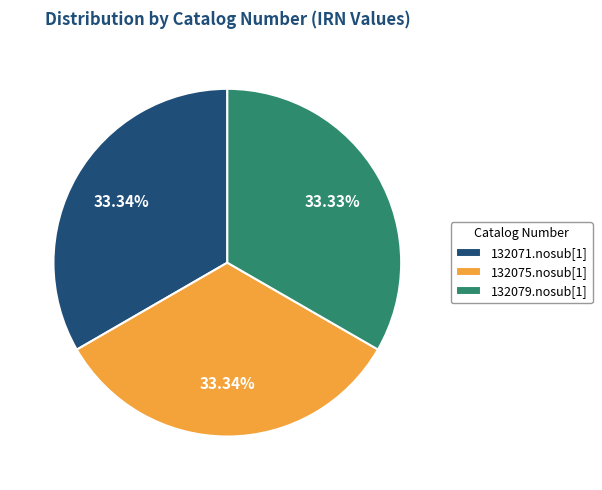

The 132079.nosub[1] slice represents 33% of the pie. True or false?

True